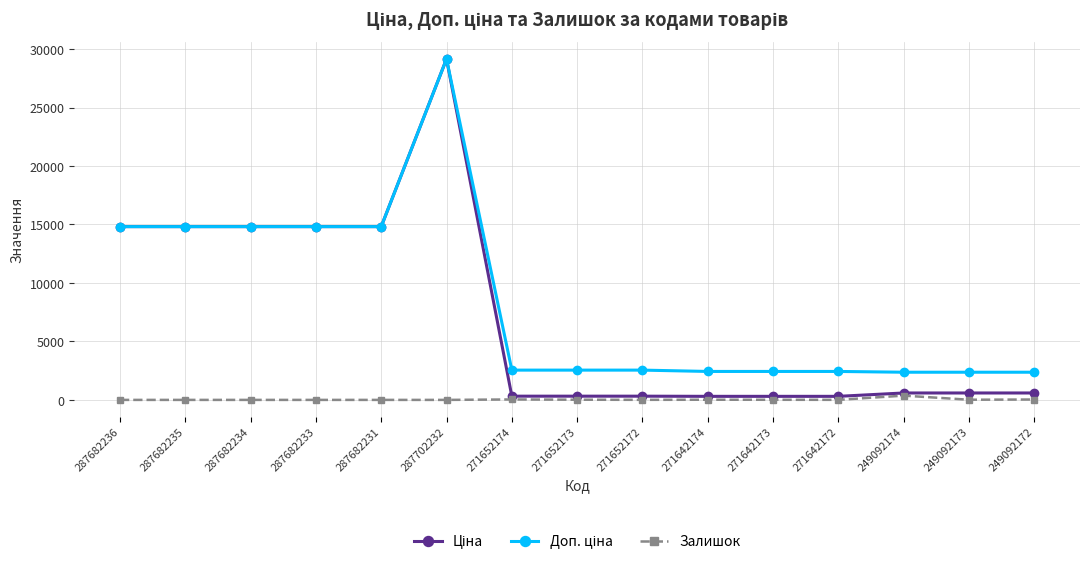

Count the number of categories in the chart.

15